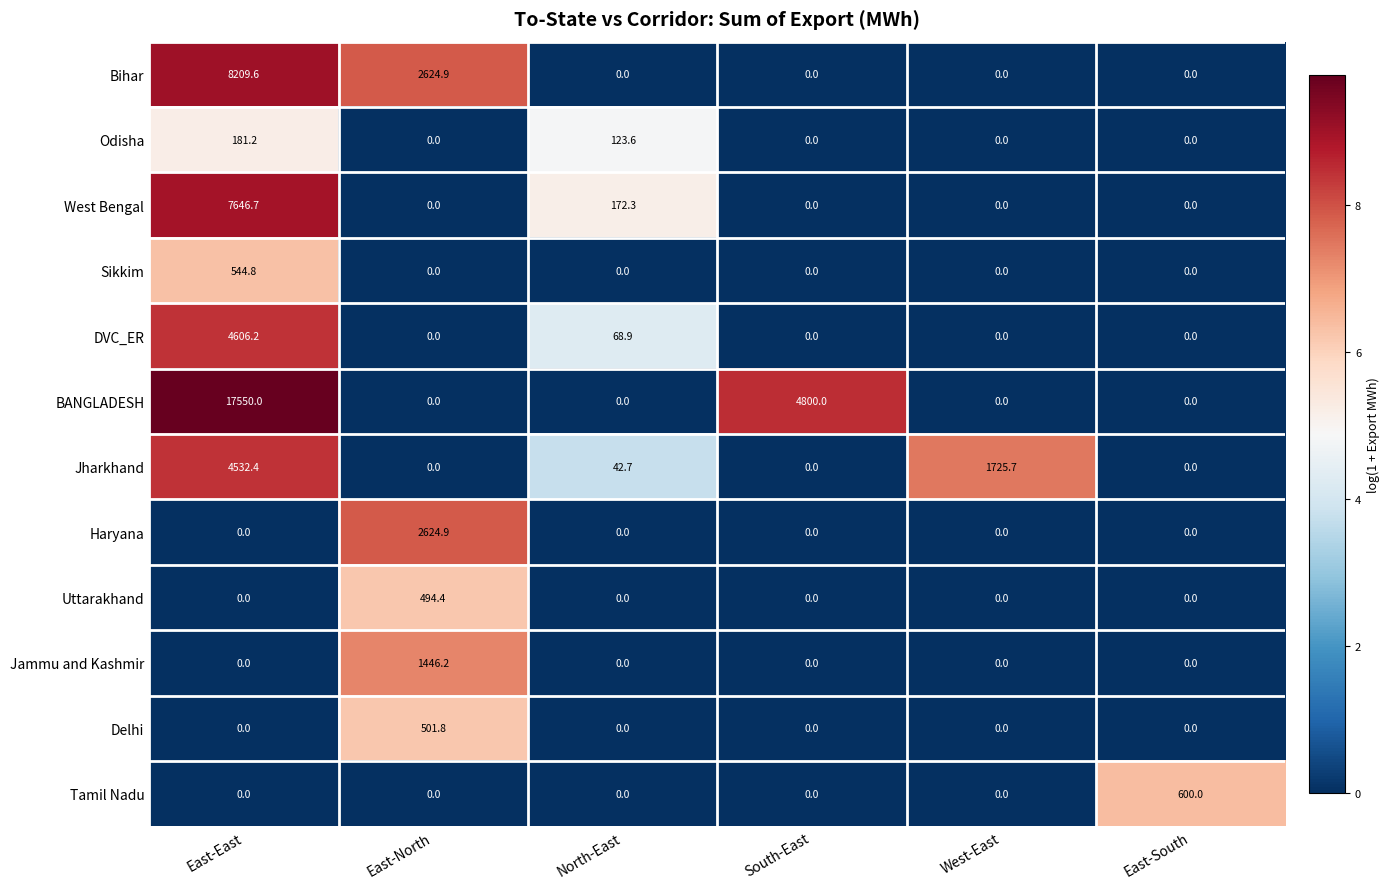

How many distinct data groups are displayed?

12